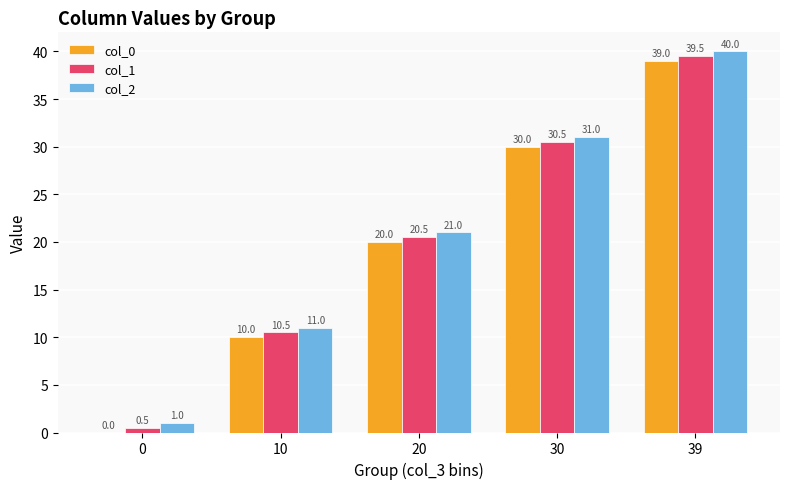

How many data points in col_1 are above 20?

3